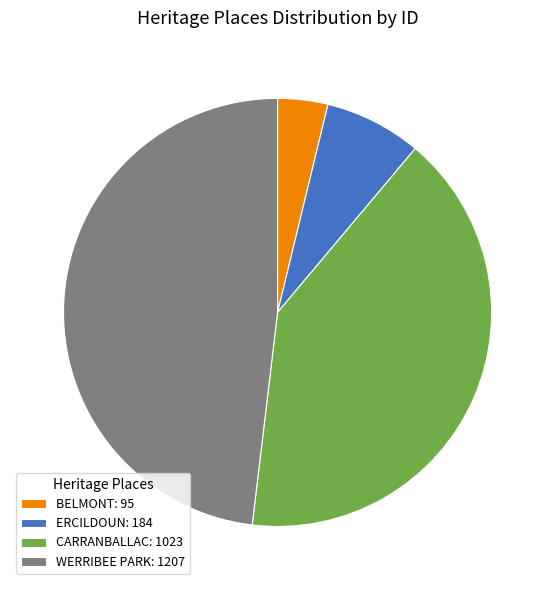

Which has a higher value, BELMONT: 95 or CARRANBALLAC: 1023?

CARRANBALLAC: 1023